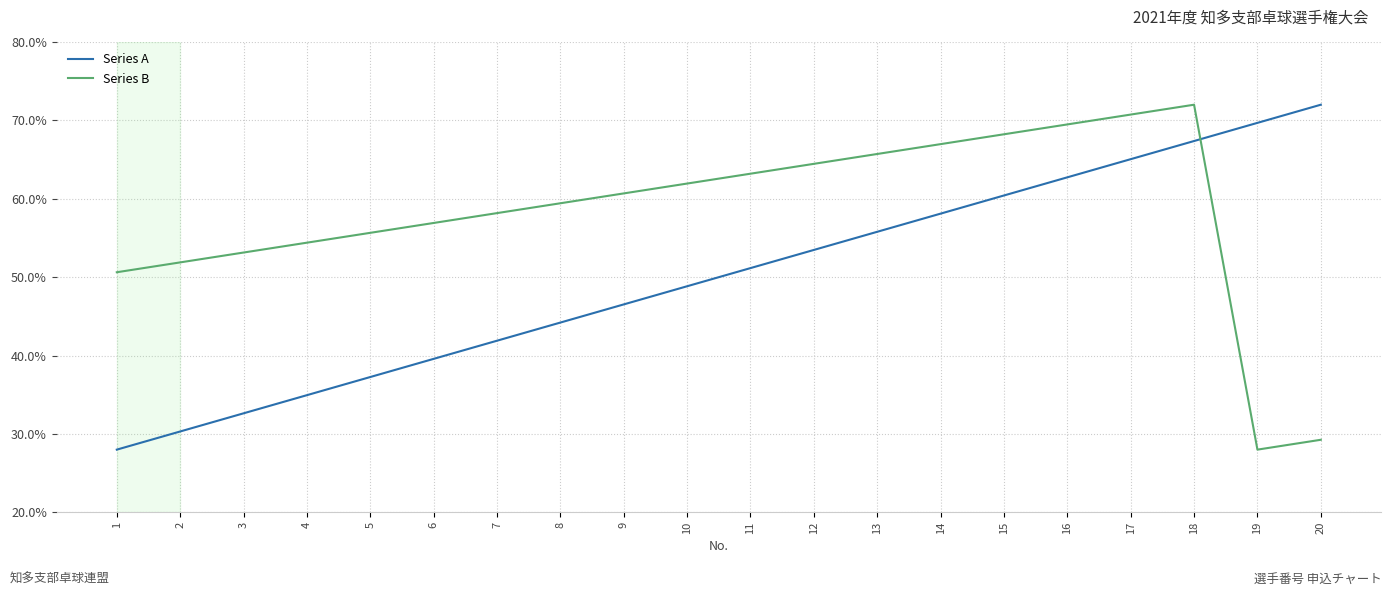

What is the average value of the Series A series?

0.5